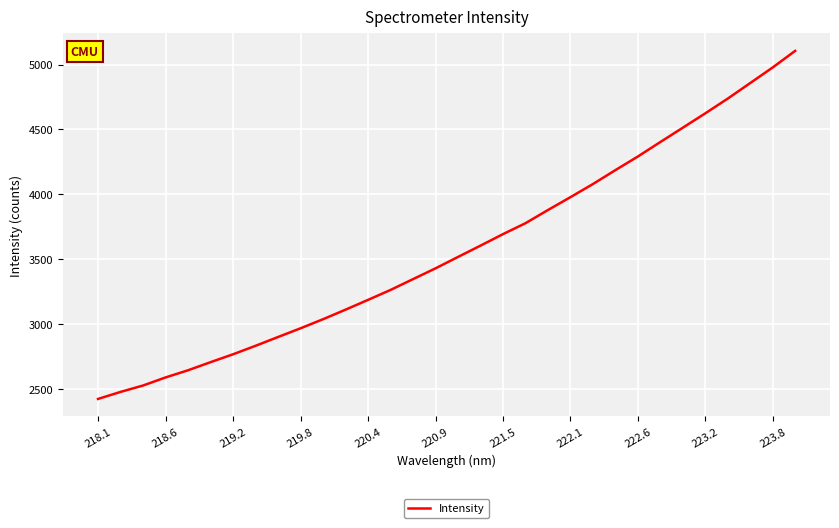

What is the smallest value displayed?

2422.5